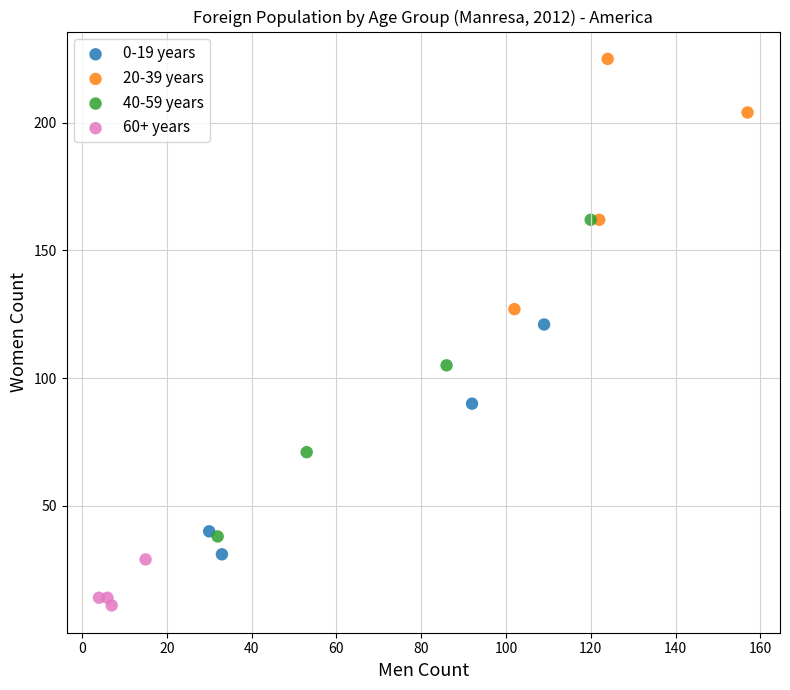

Which series reaches the minimum Y coordinate?

60+ years